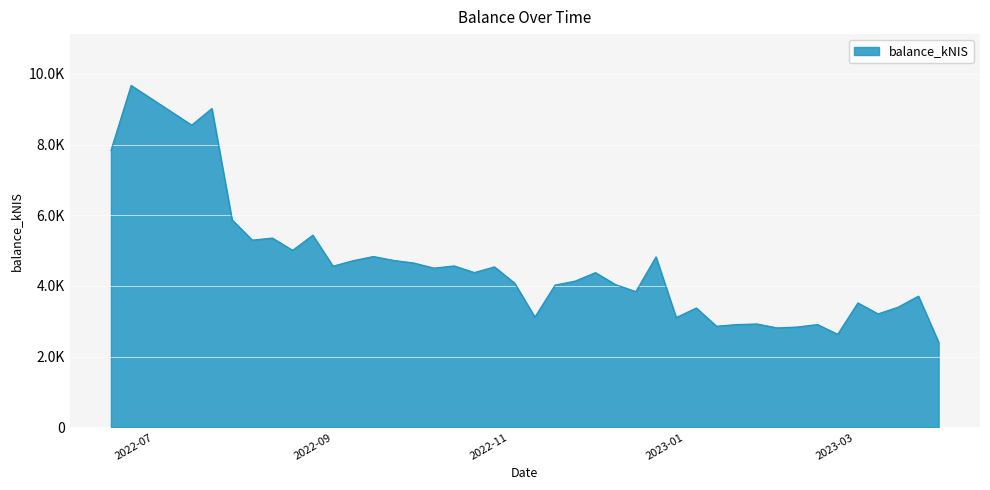

What is the label of the 31st point from the right?

2022-09